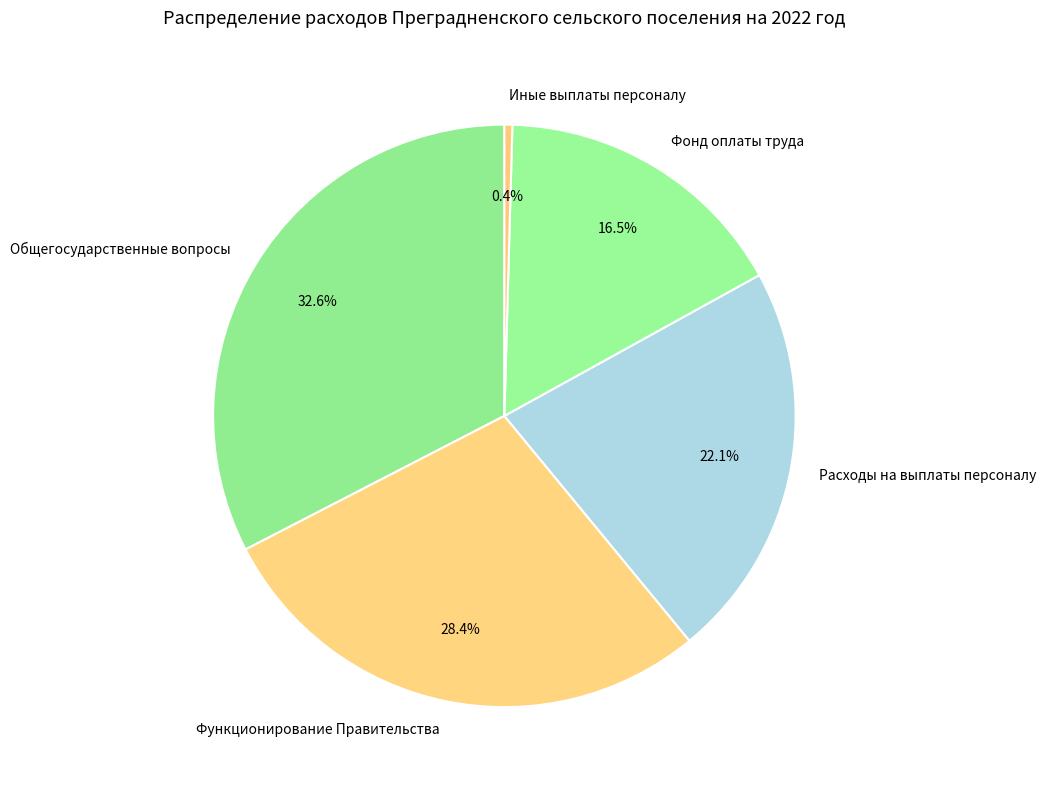

Which category has the biggest portion of the pie?

Общегосударственные вопросы